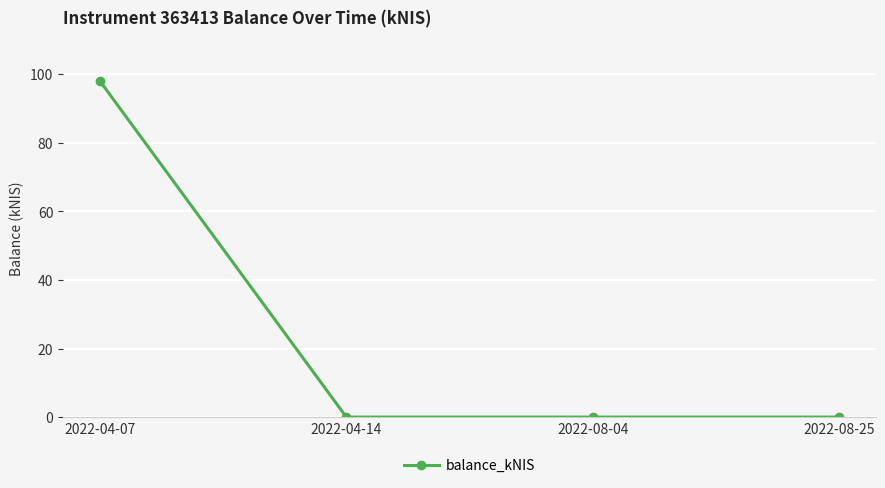

What position from the left is 2022-04-14?

2